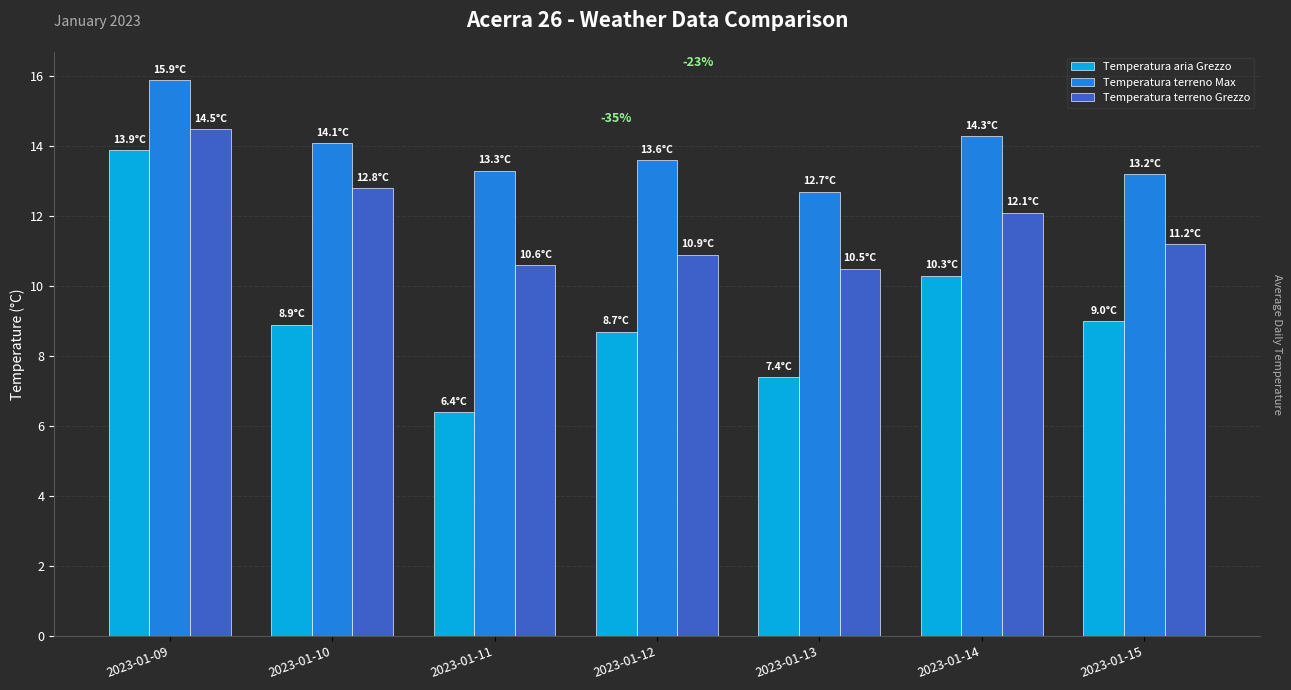

Which series has the largest range (max minus min)?

Temperatura aria Grezzo